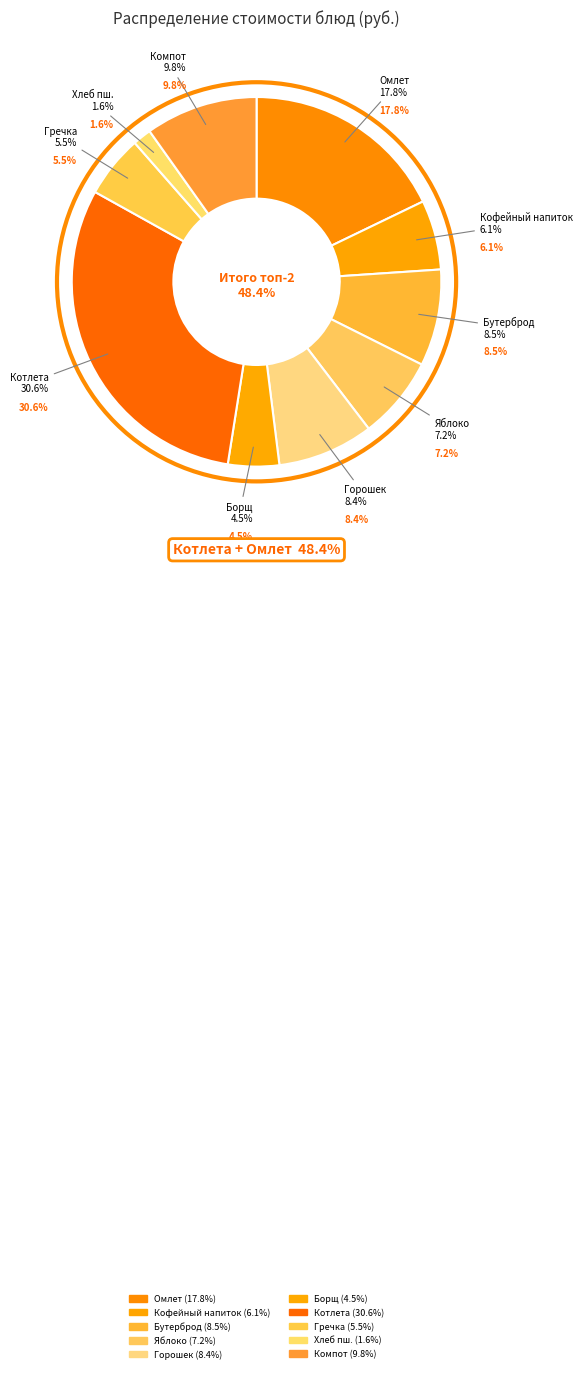

Is it true that Котлета (говядина) с маслом is 31% of the pie?

True